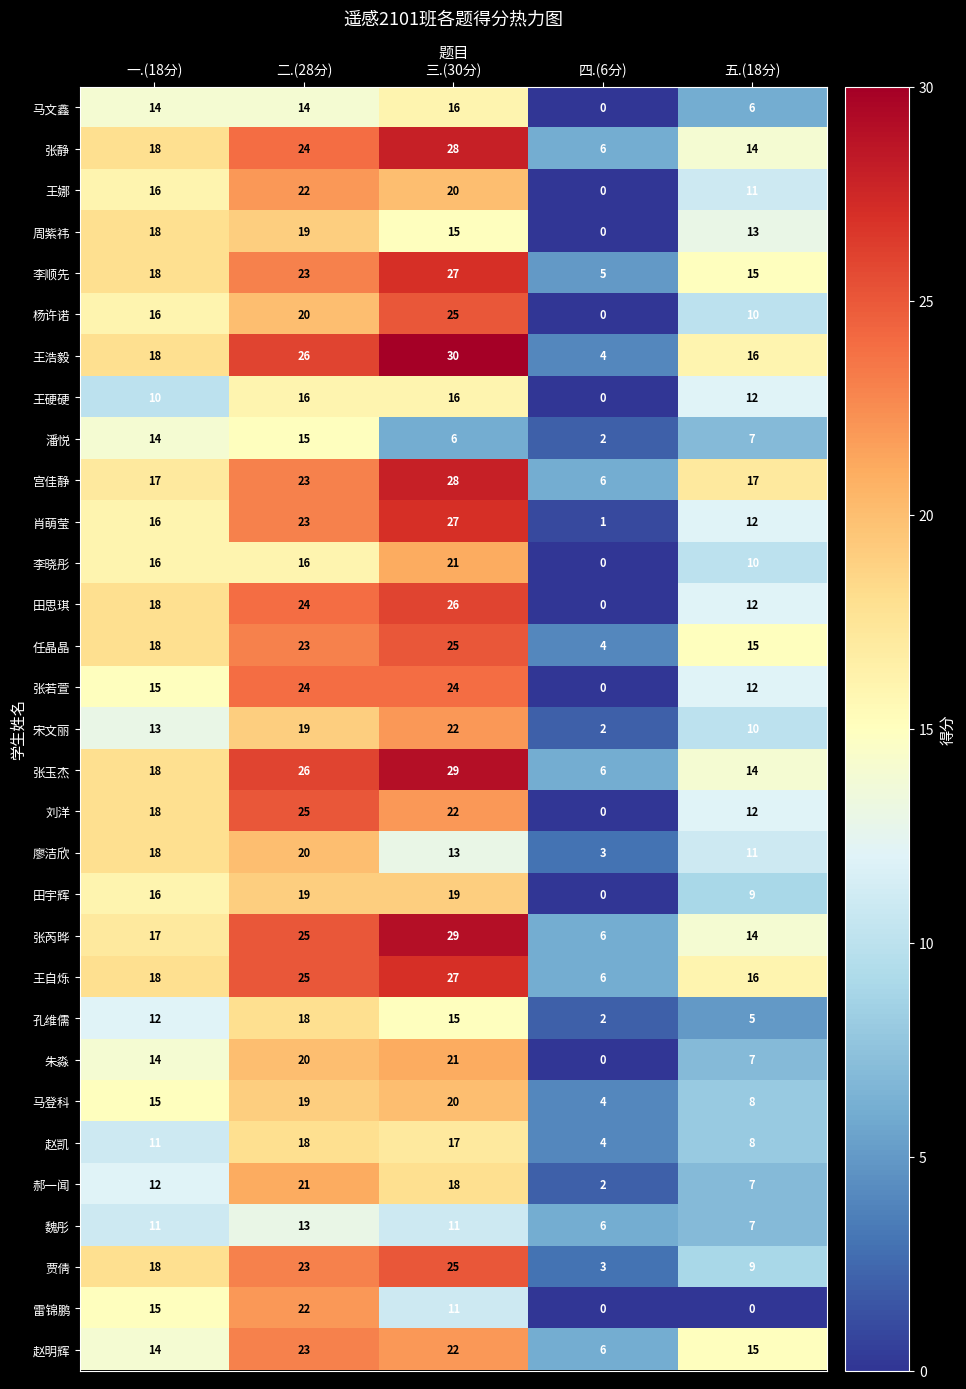

The 马登科 series shows 15 at 一.(18分). True or false?

True